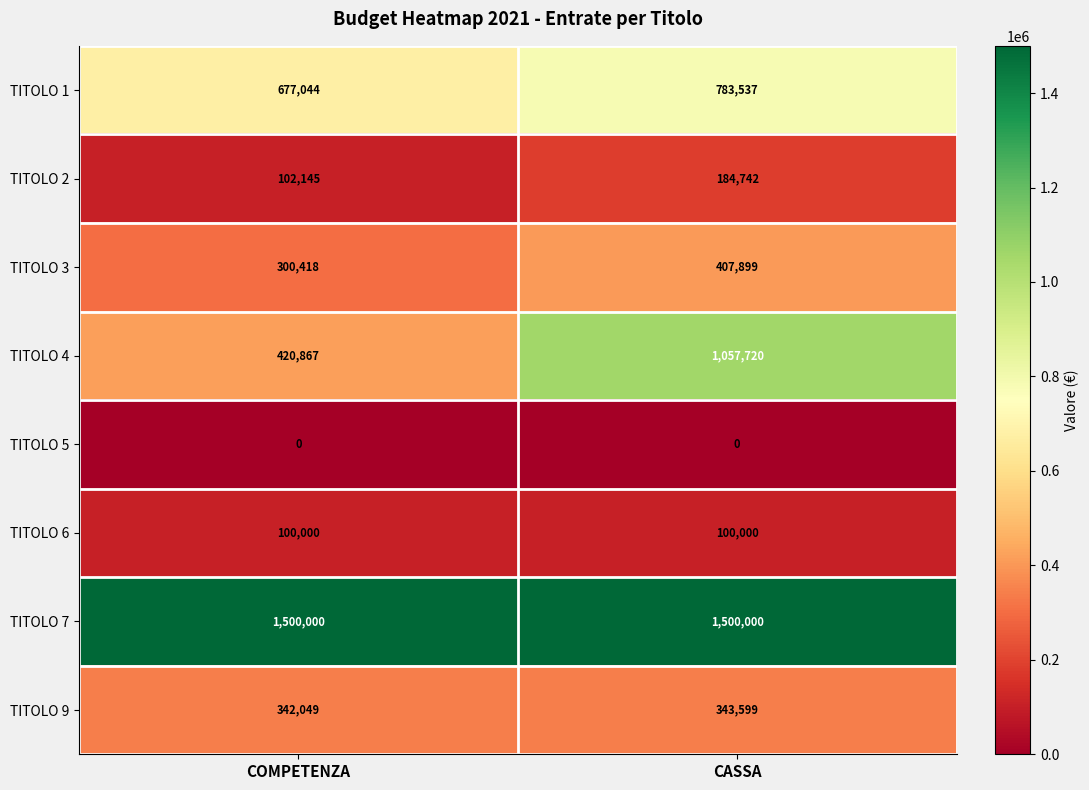

Count the number of data series in this chart.

8